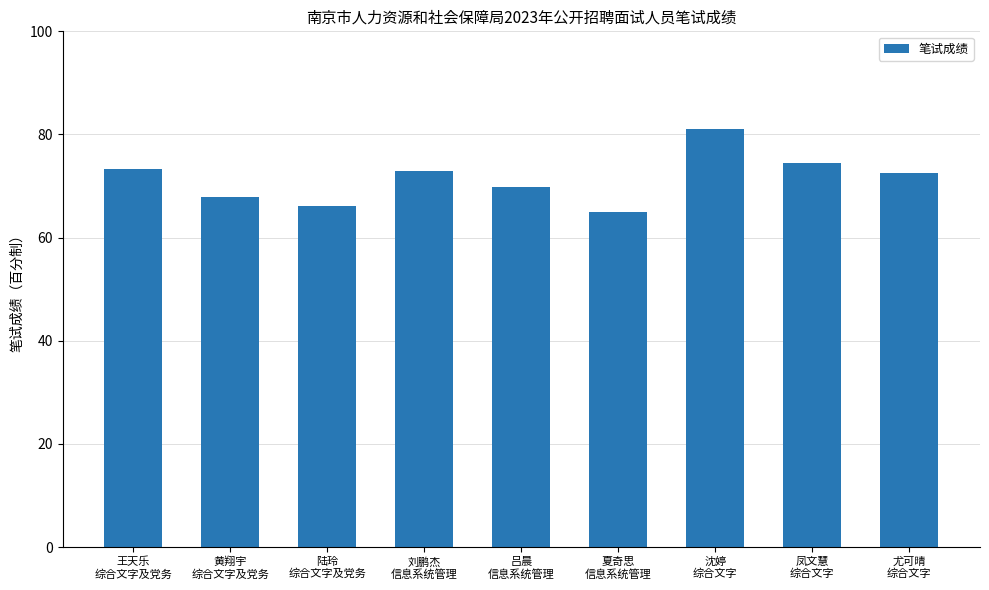

The value at 沈婷
综合文字 is 140.2. True or false?

False